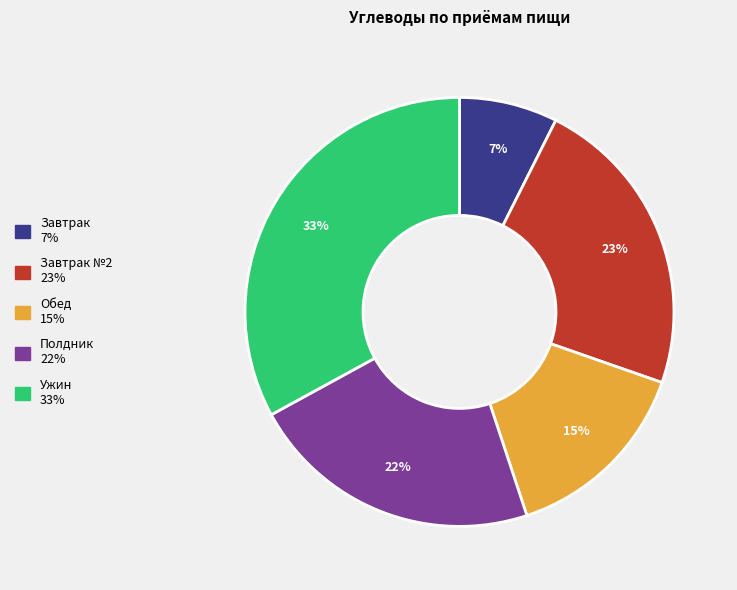

Count the number of slices in the pie.

5